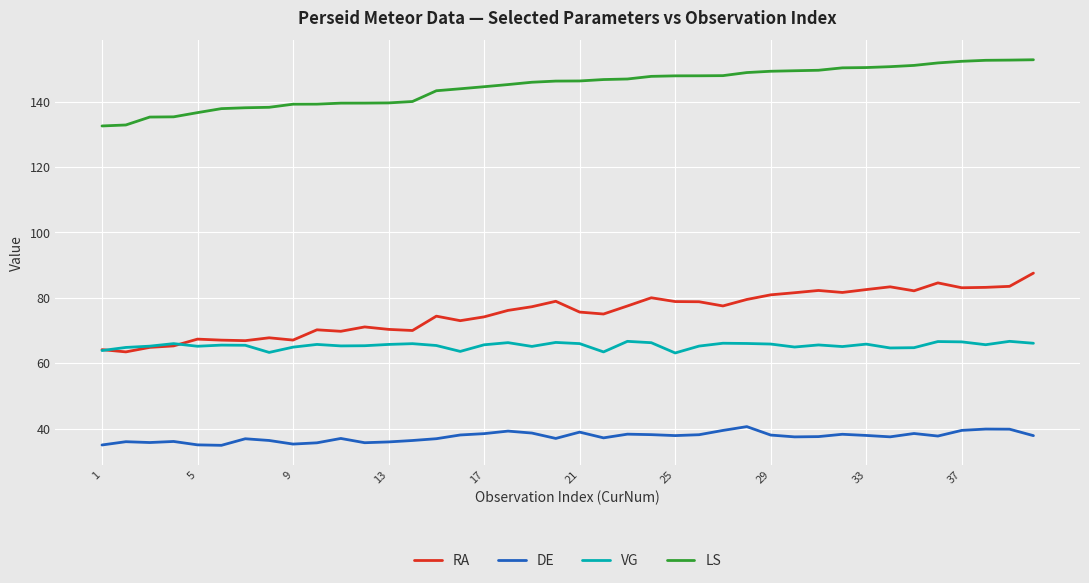

True or false: RA has more than 1 points higher than both neighbors.

True